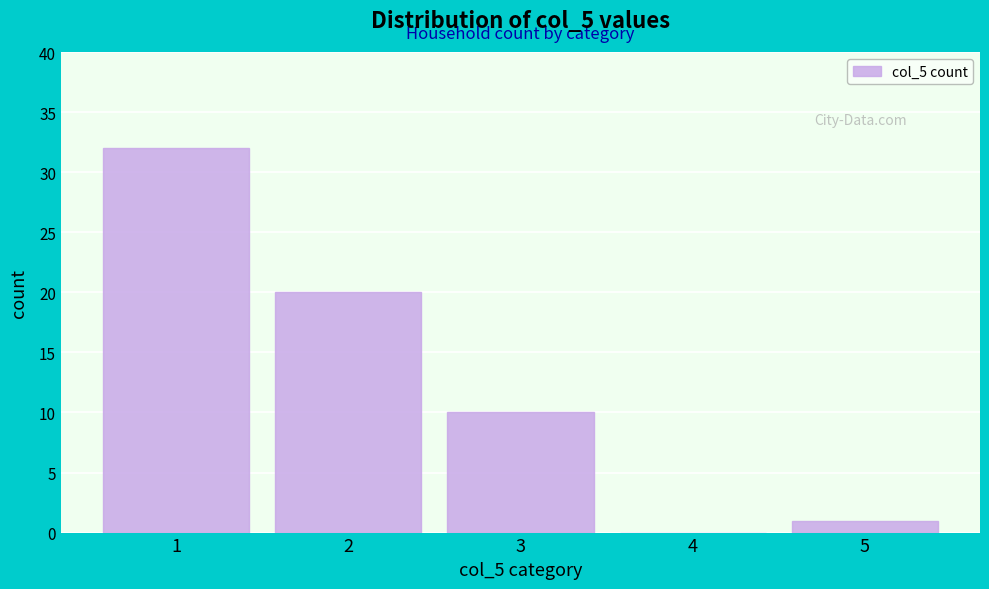

Reading right to left, what are all the values shown in this chart?

5=1	4=0	3=10	2=20	1=32